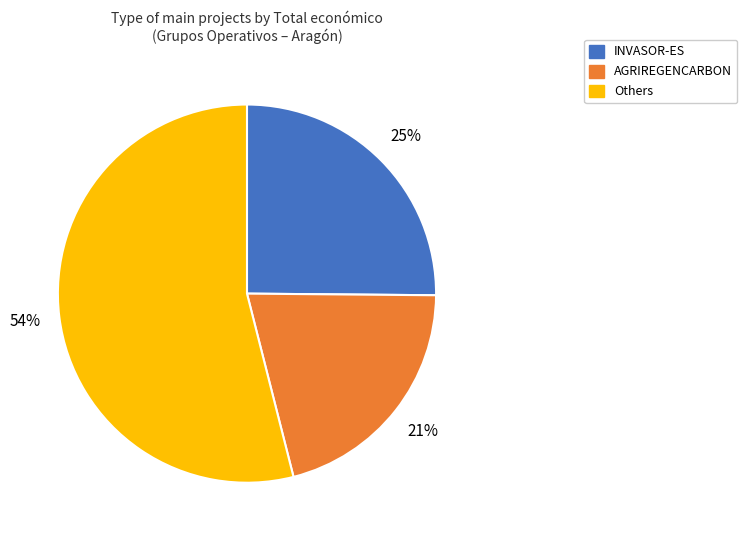

To the nearest percent, what is the difference between the largest and smallest slice percentages?

33%